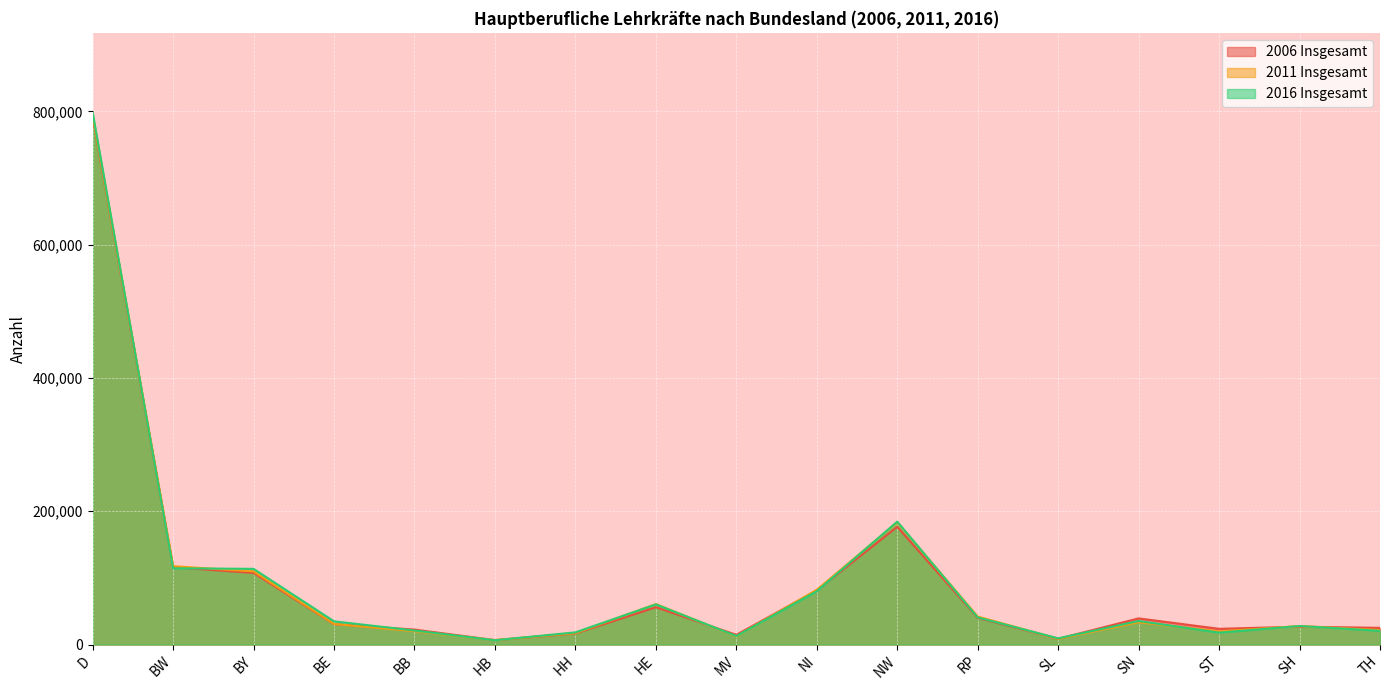

True or false: 2016 Insgesamt and 2011 Insgesamt intersect in this chart.

True